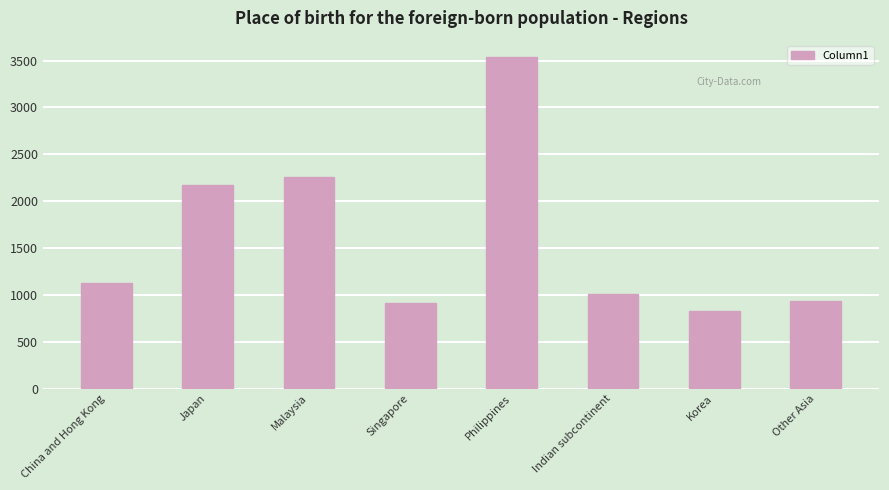

What is the change in value from Indian subcontinent to Other Asia?

-76